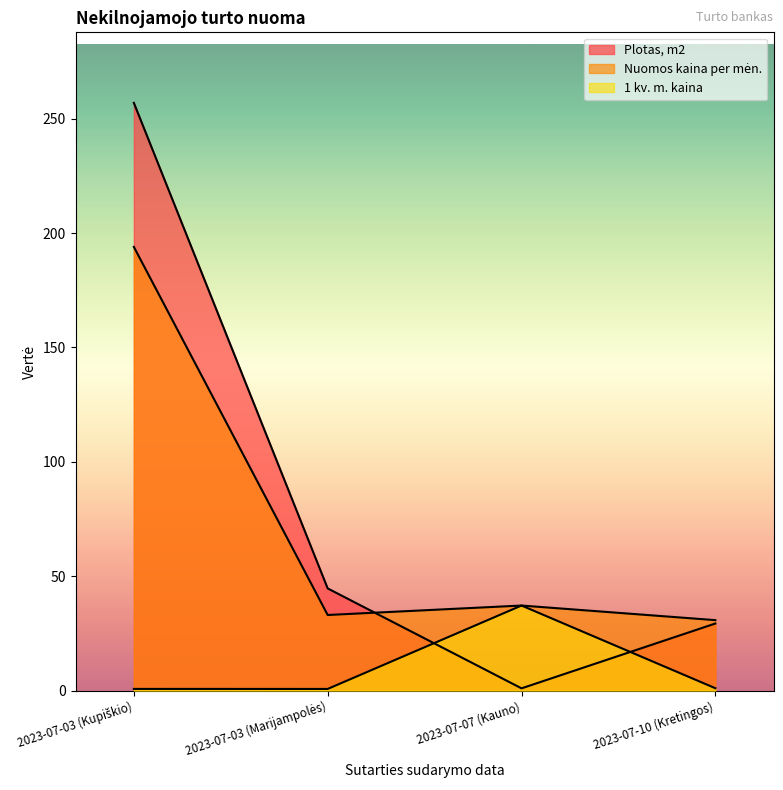

What is the average value of the Nuomos kaina per mėn. series?

73.7